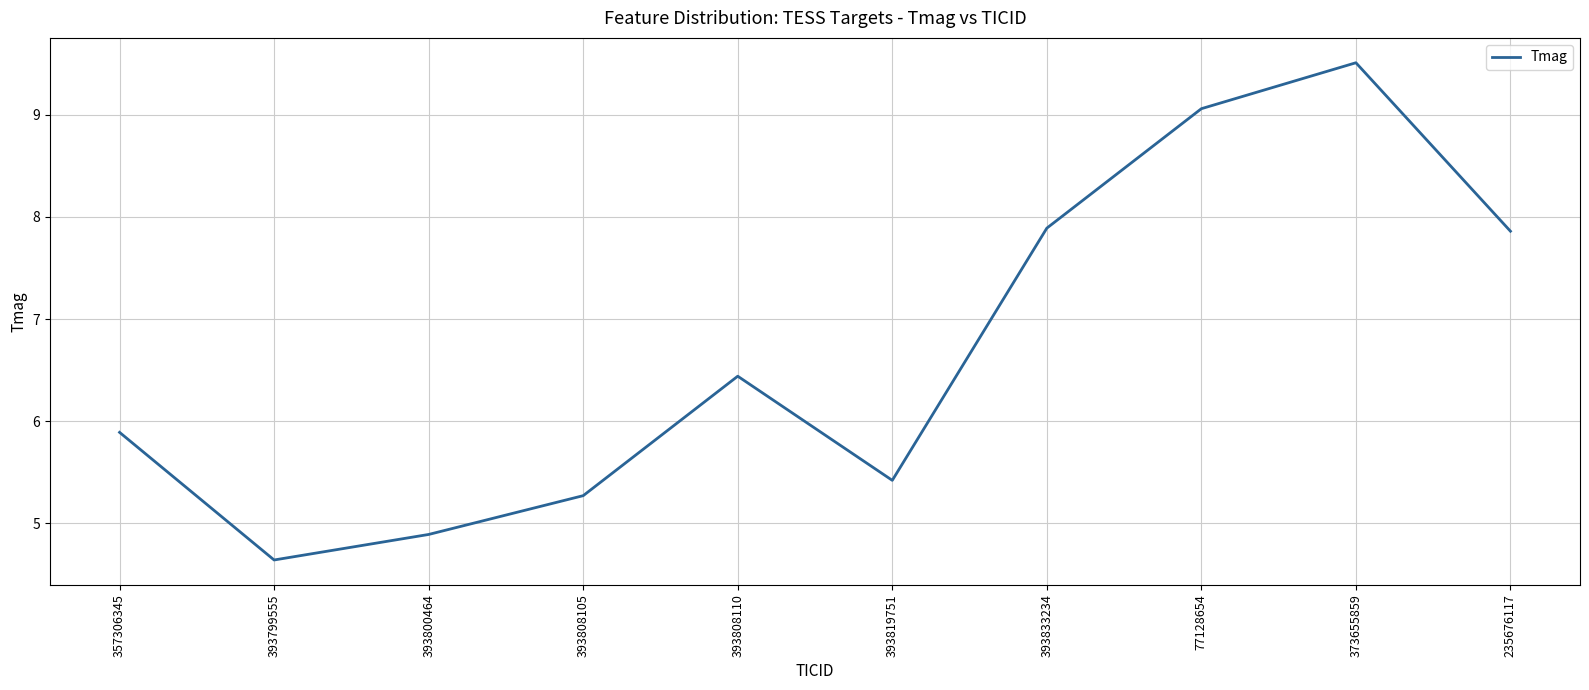

Which category has the highest value across all series?

373655859